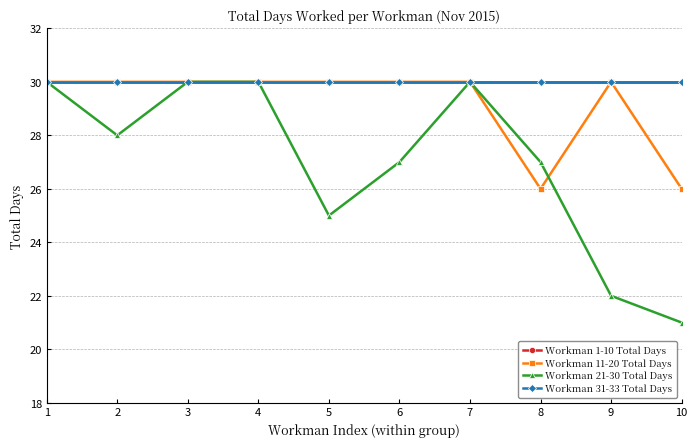

Where is the first local minimum for Workman 21-30 Total Days?

2